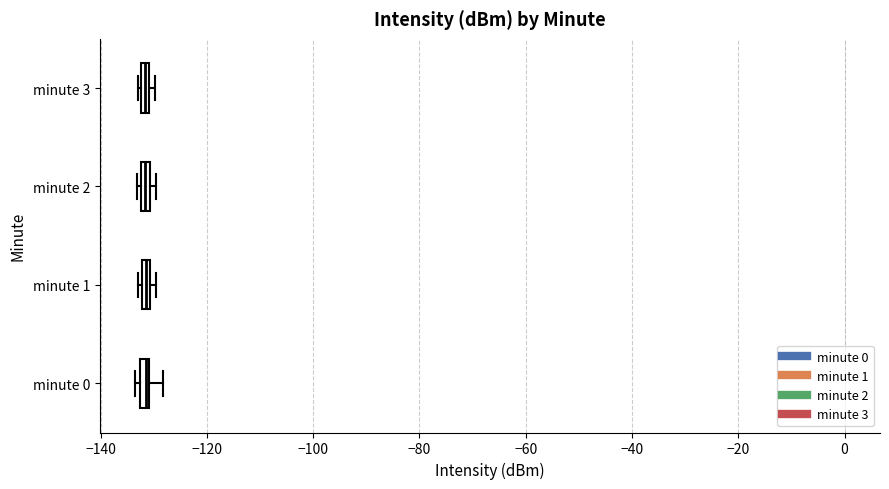

Where is the right edge of the box for minute 0 on the x-axis? The values are not printed on the chart, so give them approximately, as read against the axis.

-130